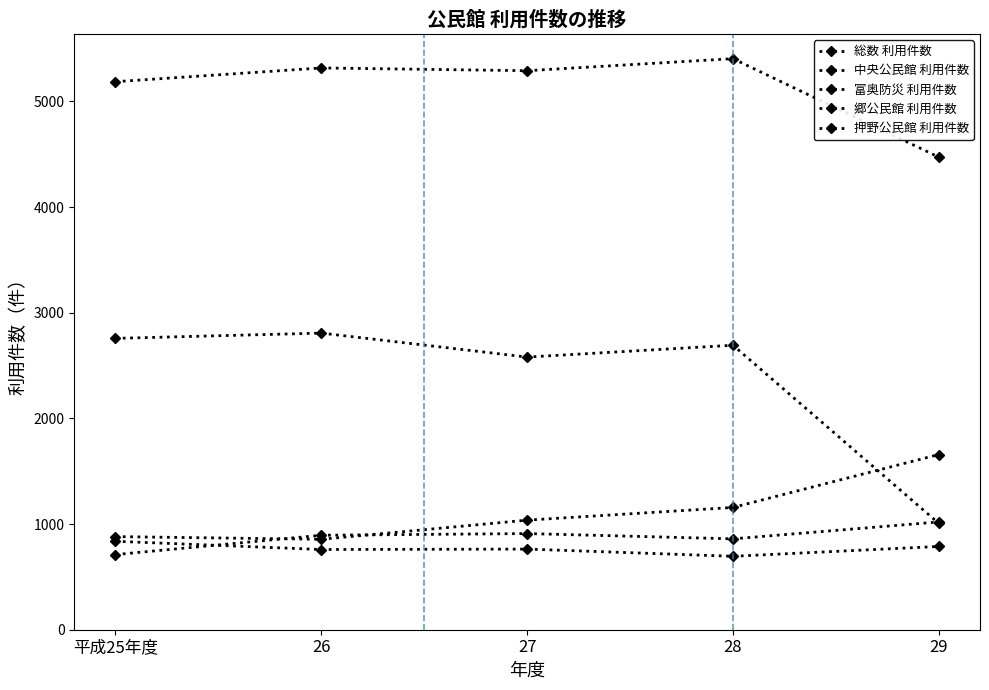

Is this an area chart (filled region under the line)?

No